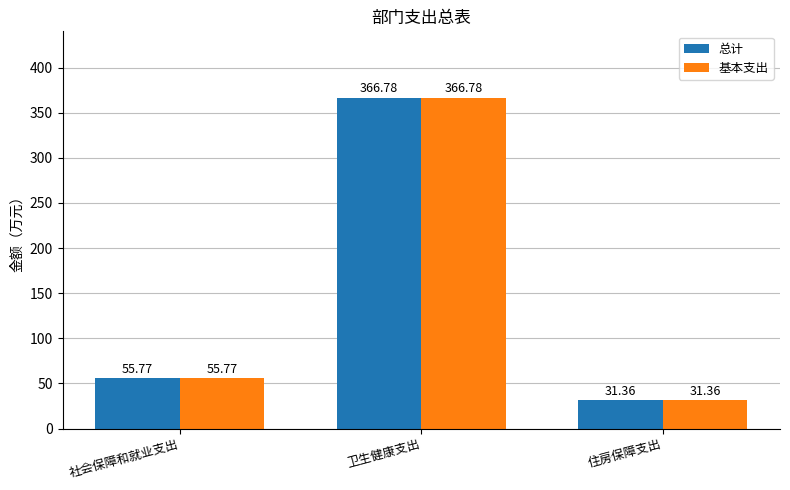

Reading left to right, list all the values displayed in this chart.

总计: 社会保障和就业支出=55.8	卫生健康支出=366.8	住房保障支出=31.4
基本支出: 社会保障和就业支出=55.8	卫生健康支出=366.8	住房保障支出=31.4